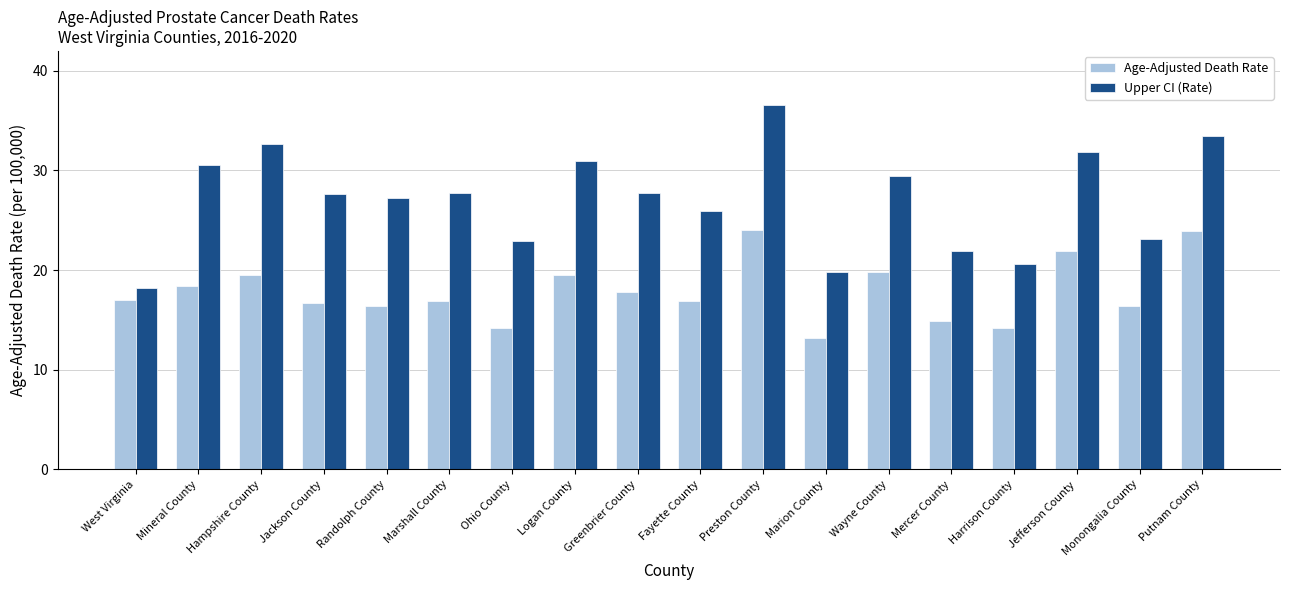

At which category is the sum across all series the highest?

Preston County